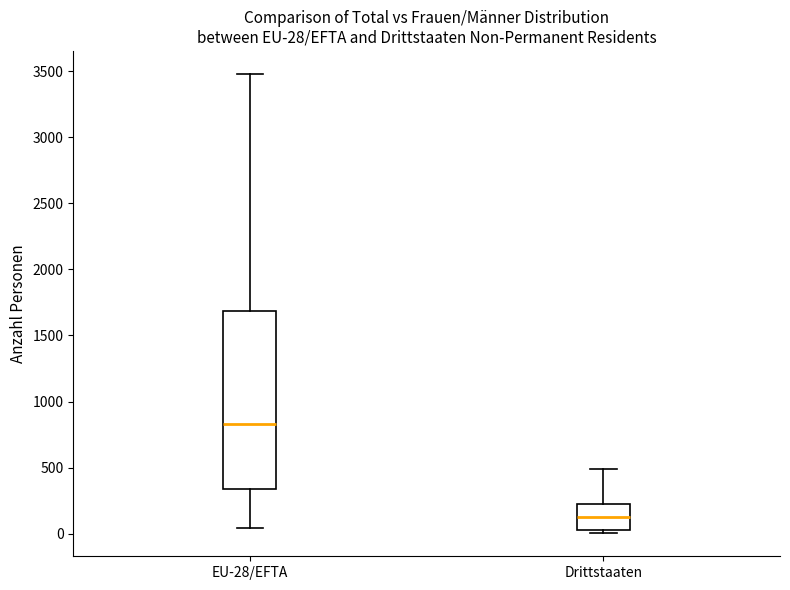

Comparing the boxes themselves (not the whiskers), which one is the tallest?

EU-28/EFTA